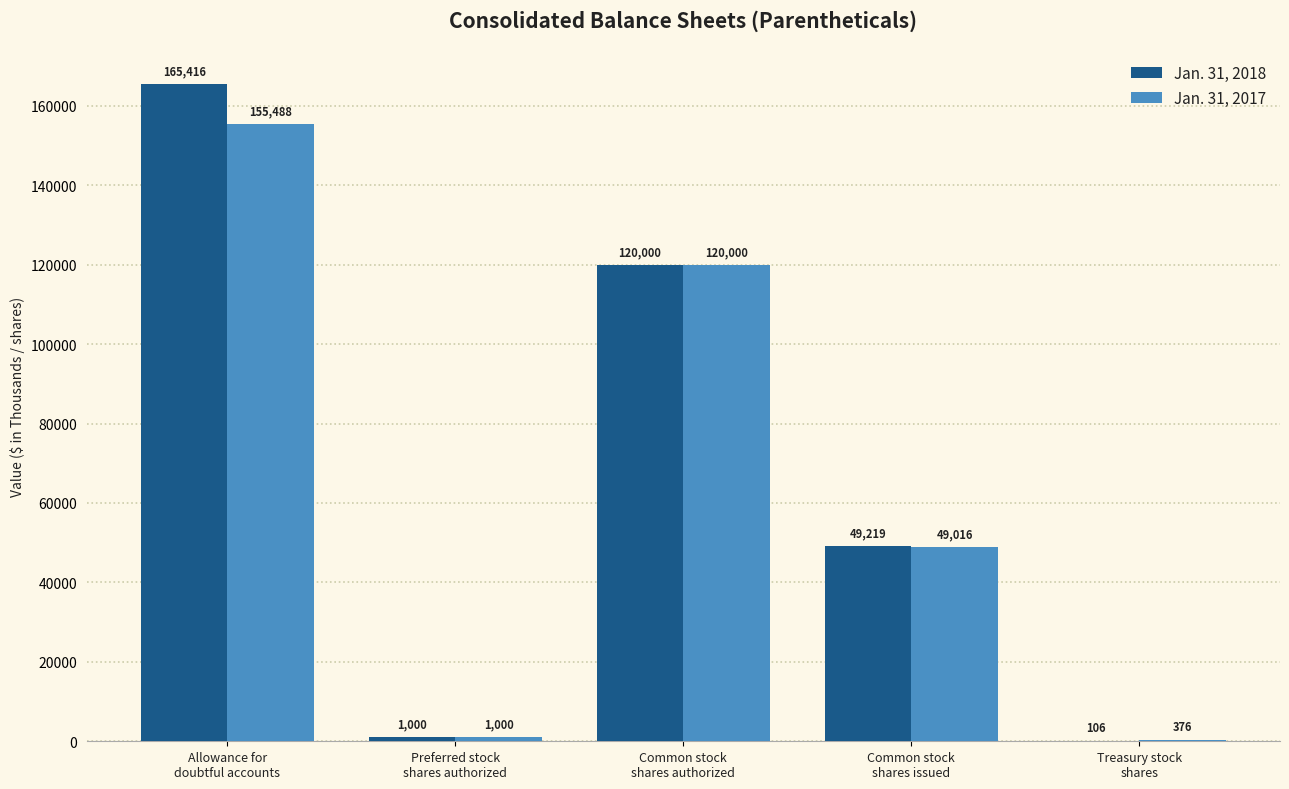

What is the difference between the Jan. 31, 2017 values at Common stock
shares issued and Common stock
shares authorized?

70984